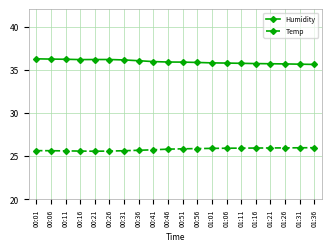

What is the spread (max minus min) of values at 01:11?

9.8